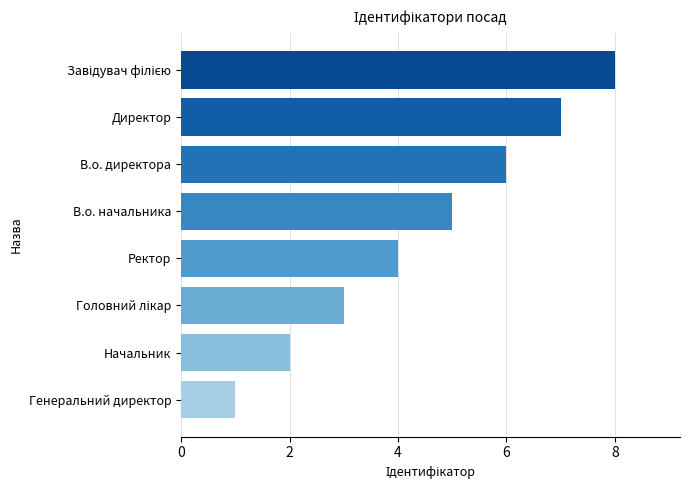

Count the number of data series in this chart.

1